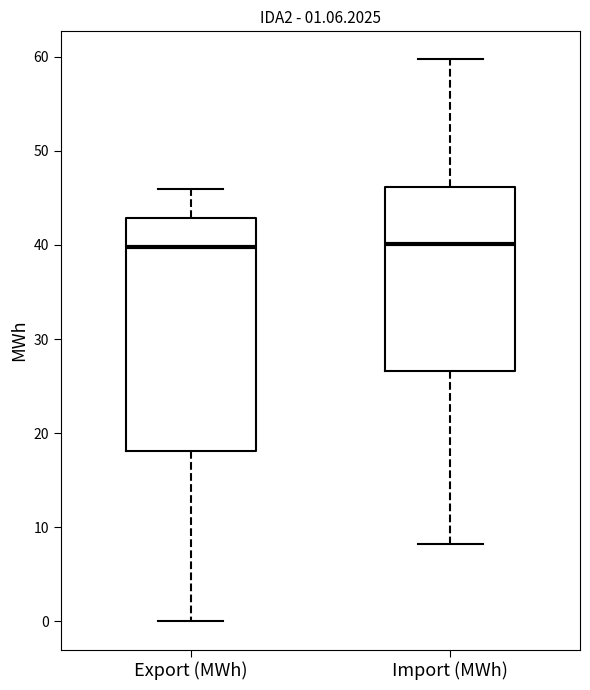

Which box is the tallest, from its lower edge to its upper edge?

Export (MWh)